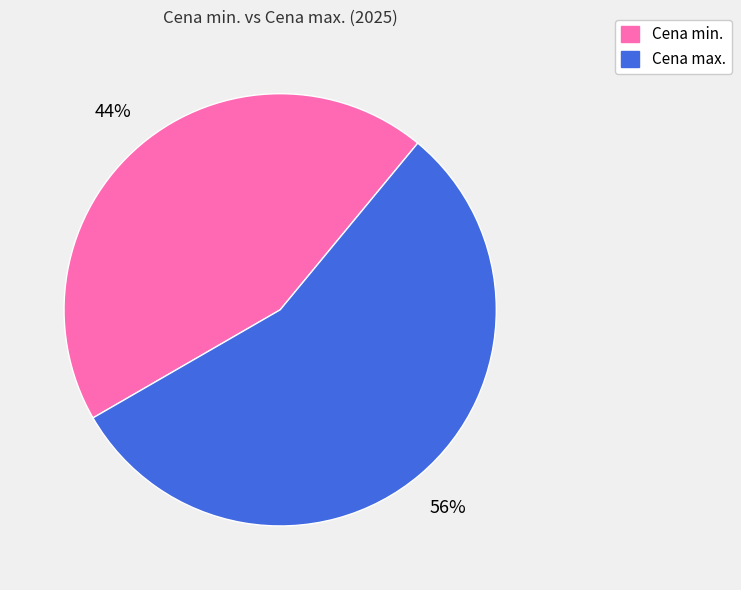

Is there any slice that represents more than half of the pie?

Yes